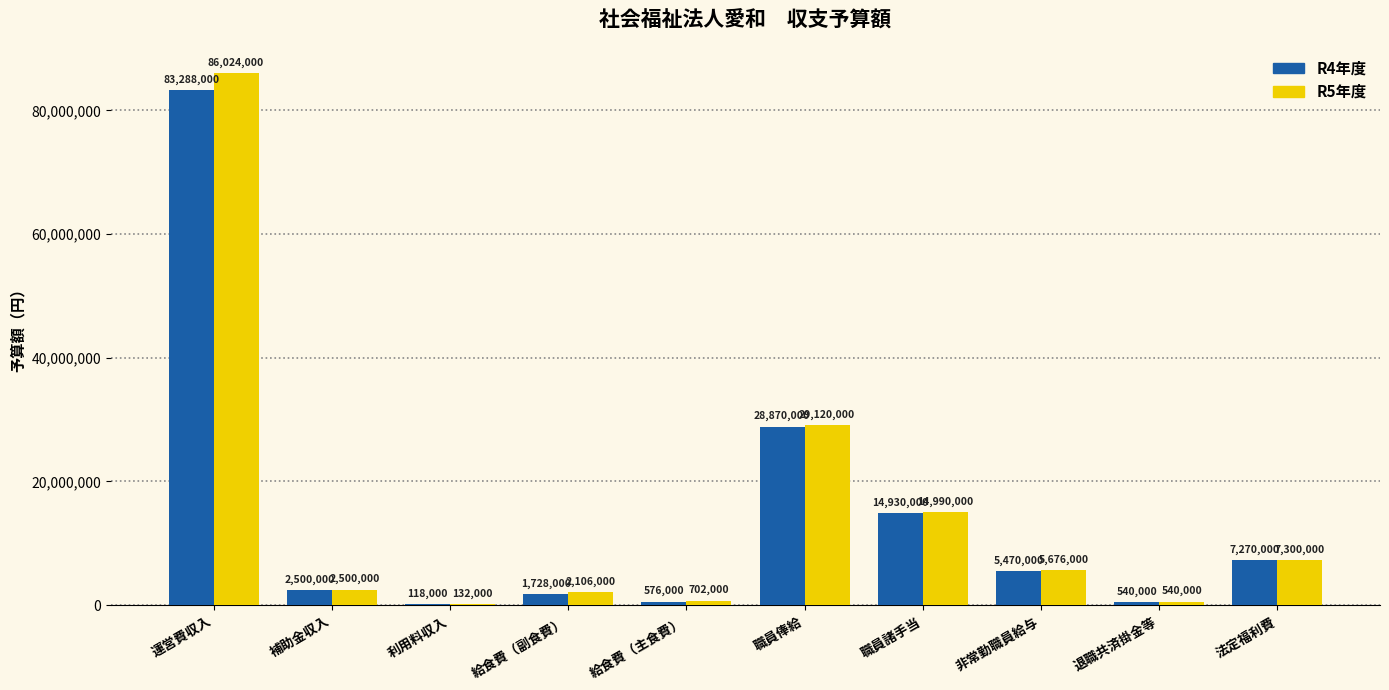

Is it true that R4年度 equals 540000 at 退職共済掛金等?

True